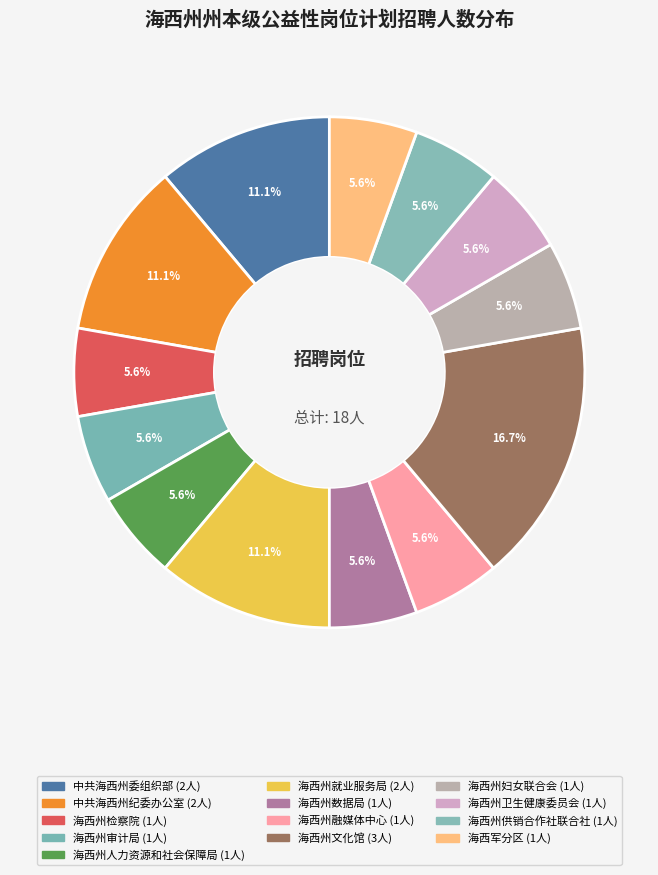

Is 中共海西州纪委办公室 the majority of the pie?

No